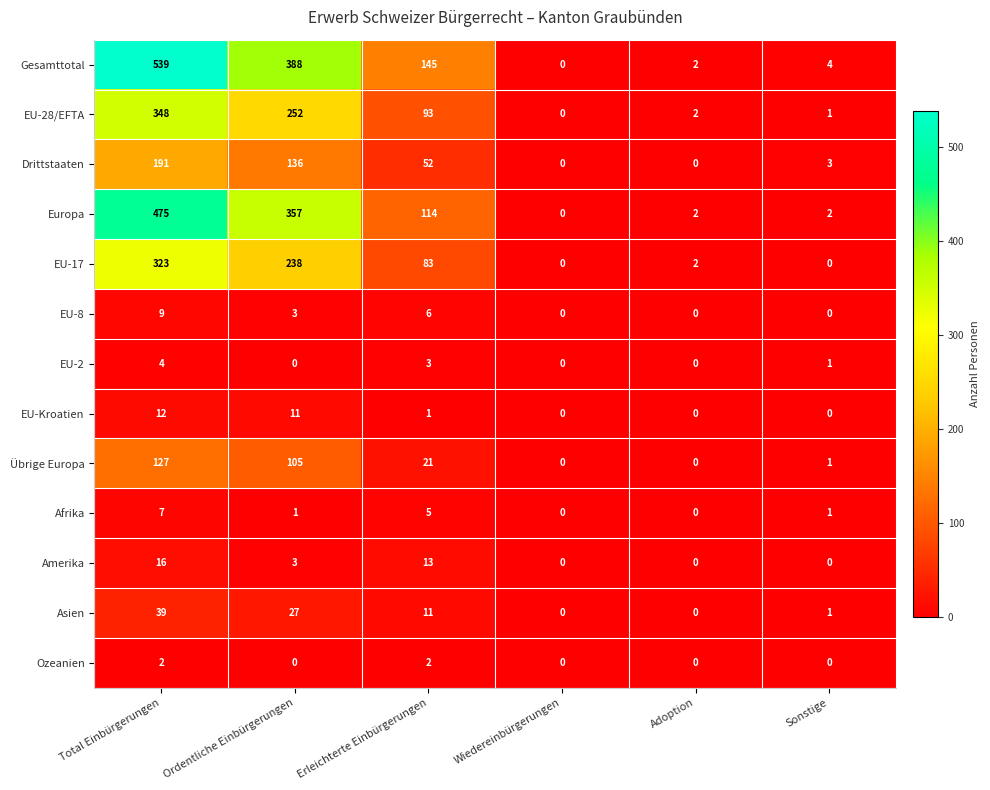

What is the greatest value displayed?

539